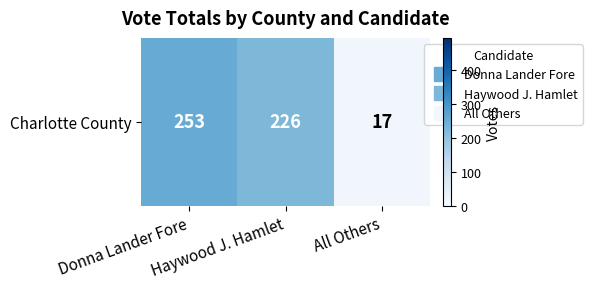

What is the minimum value shown in the chart?

17